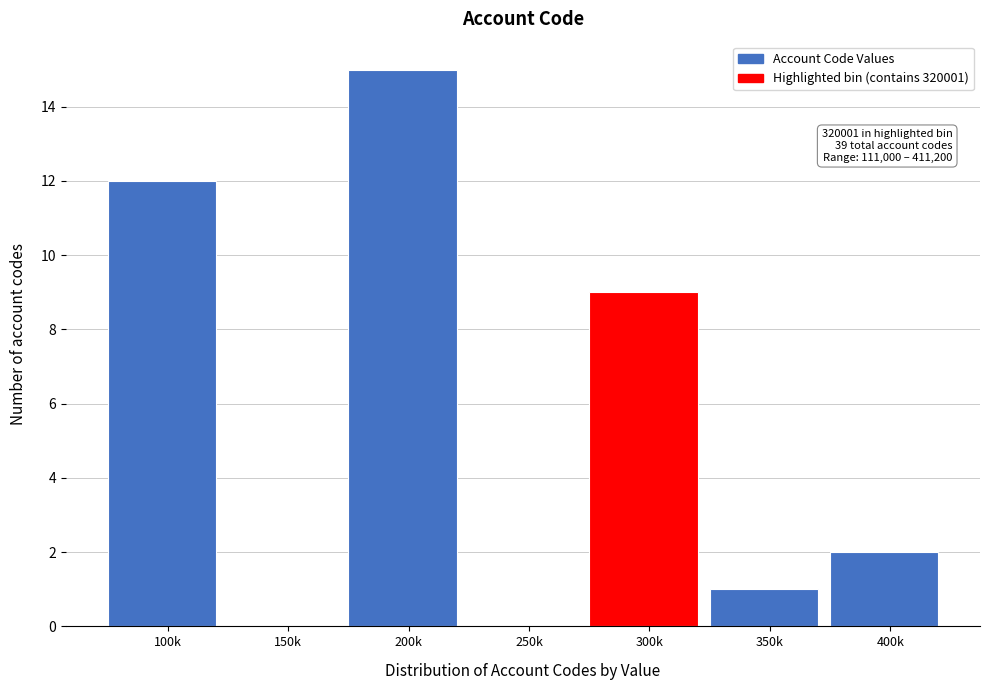

Reading left to right, extract all data points from this chart.

100k=12	150k=0	200k=15	250k=0	300k=9	350k=1	400k=2